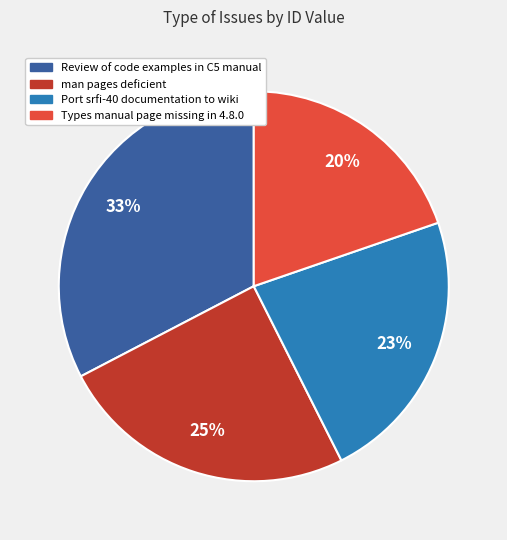

What is the smallest slice in the pie chart?

Types manual page missing in 4.8.0